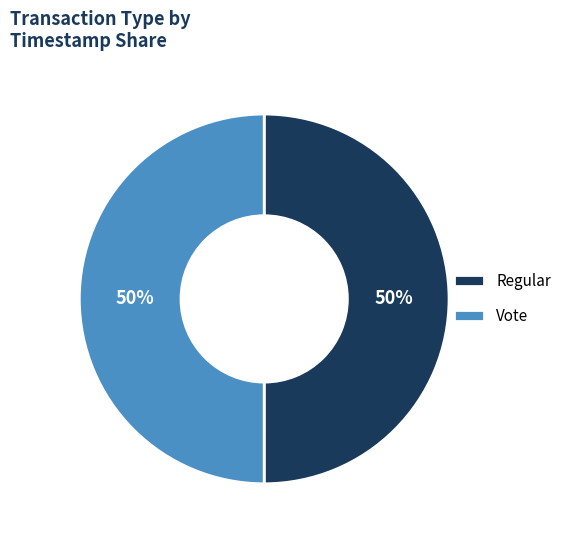

Combined, do Regular and Vote account for over 50%?

Yes